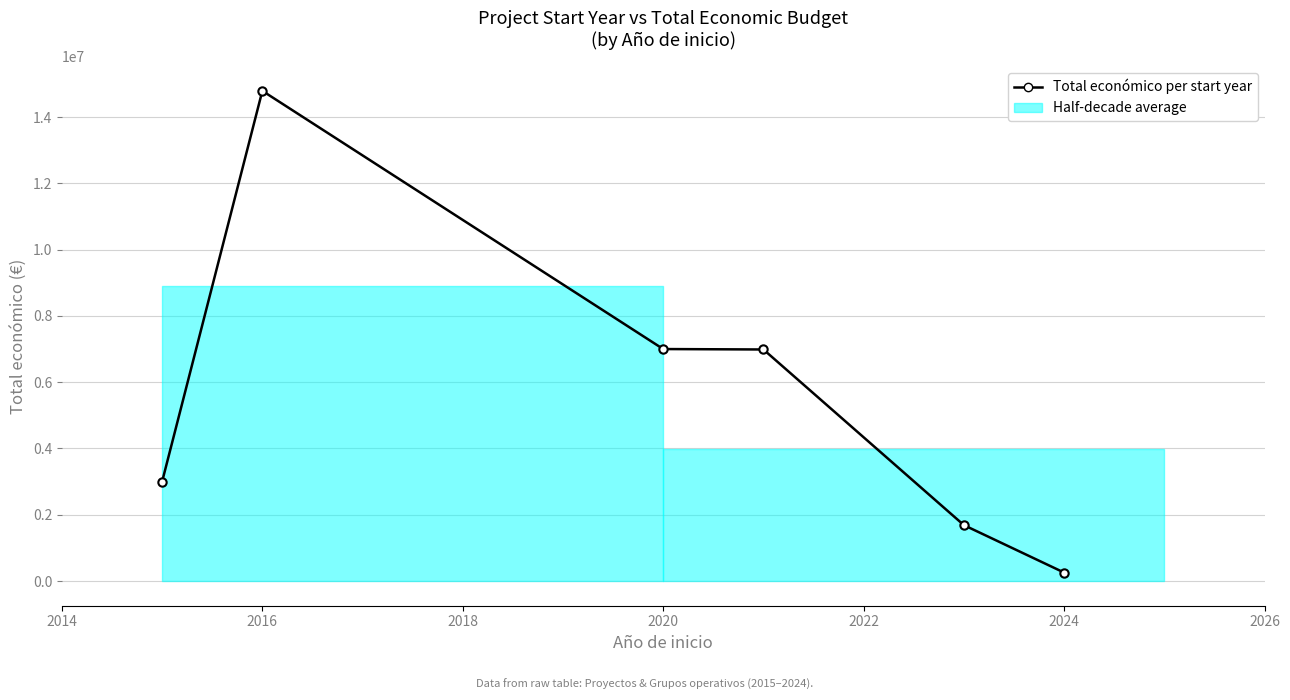

What is the greatest value displayed?

14786922